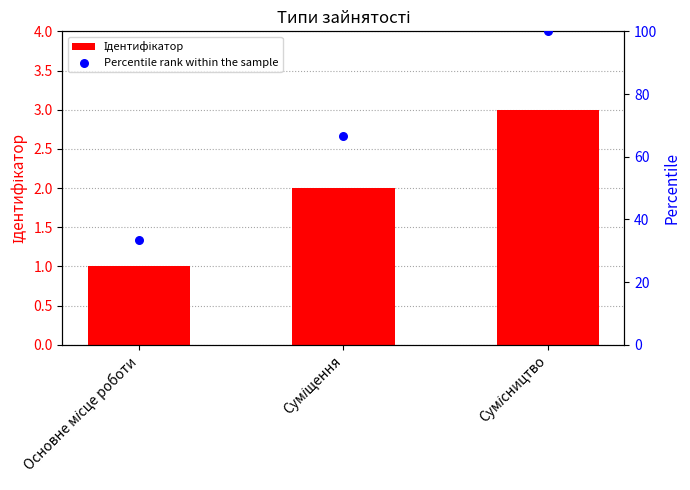

What are all the series names shown in the legend?

Ідентифікатор, Percentile rank within the sample